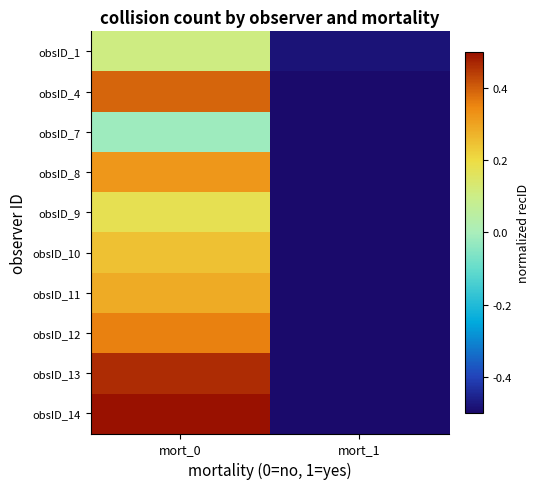

How many distinct data groups are displayed?

10